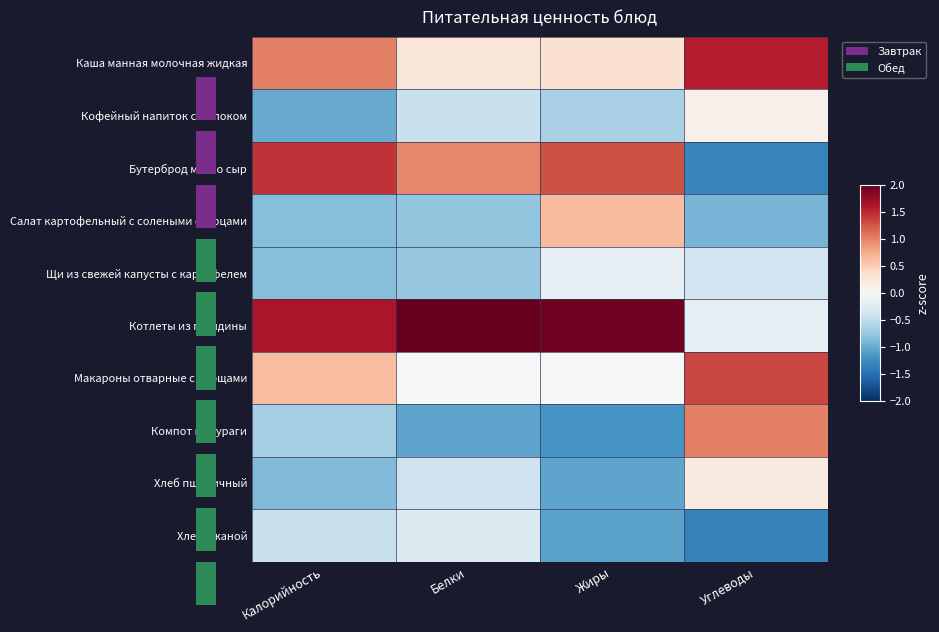

At Жиры, list the series in order from smallest to largest.

Компот из кураги, Хлеб ржаной, Хлеб пшеничный, Кофейный напиток с молоком, Щи из свежей капусты с картофелем, Макароны отварные с овощами, Каша манная молочная жидкая, Салат картофельный с солеными огурцами, Бутерброд масло сыр, Котлеты из говядины